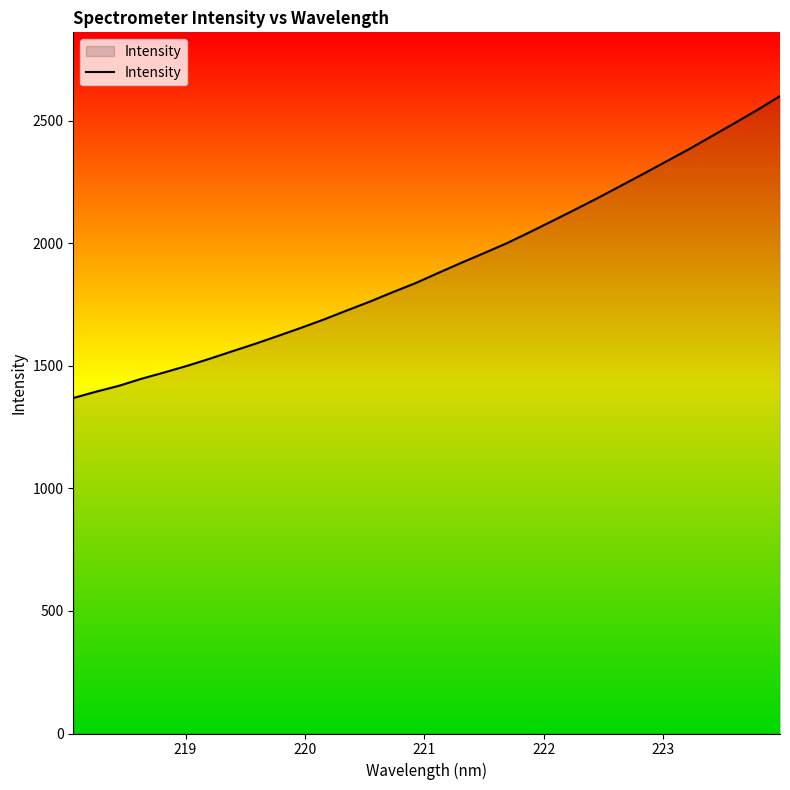

What is the difference between the maximum and minimum values?

1231.9